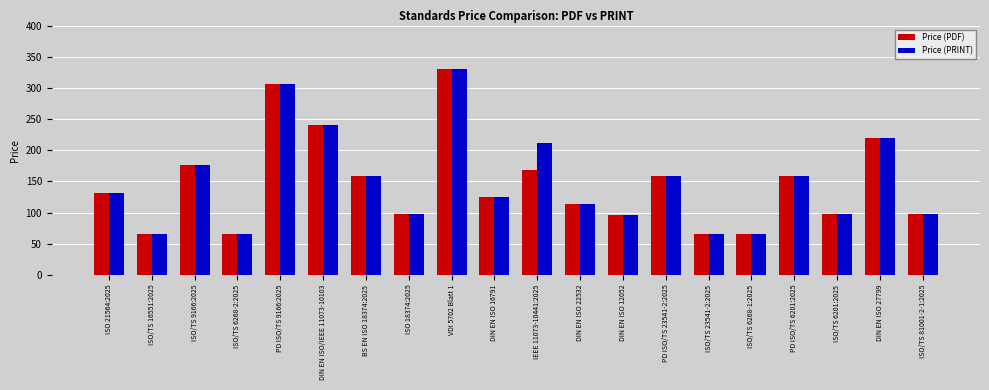

What is the sum of all Price (PRINT) values?

2978.1